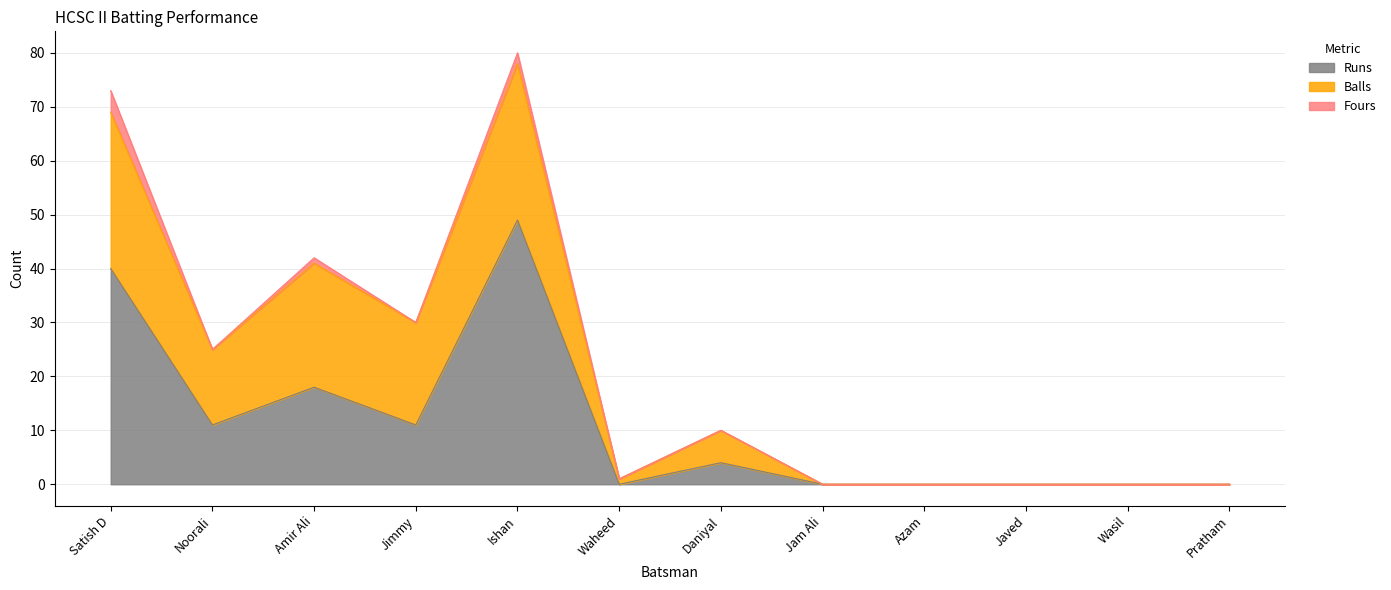

How many positive values does the Runs series have?

6